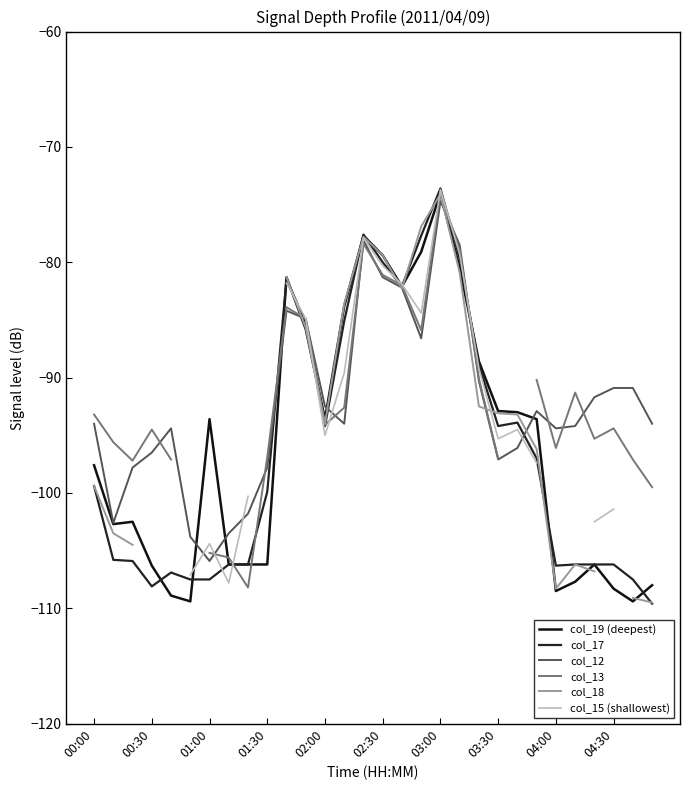

What are all the series names shown in the legend?

col_19 (deepest), col_17, col_12, col_13, col_18, col_15 (shallowest)